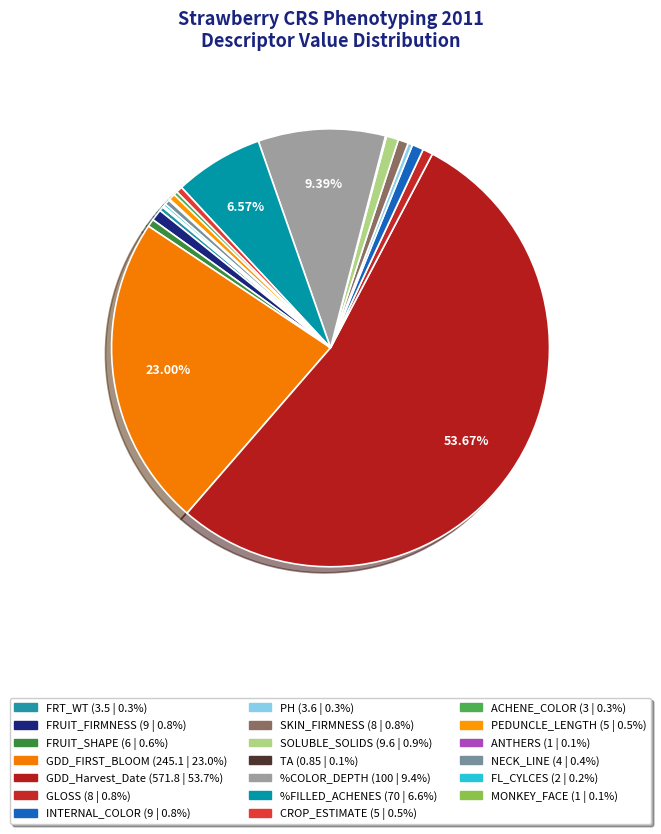

Is it true that SKIN_FIRMNESS is 1% of the pie?

True